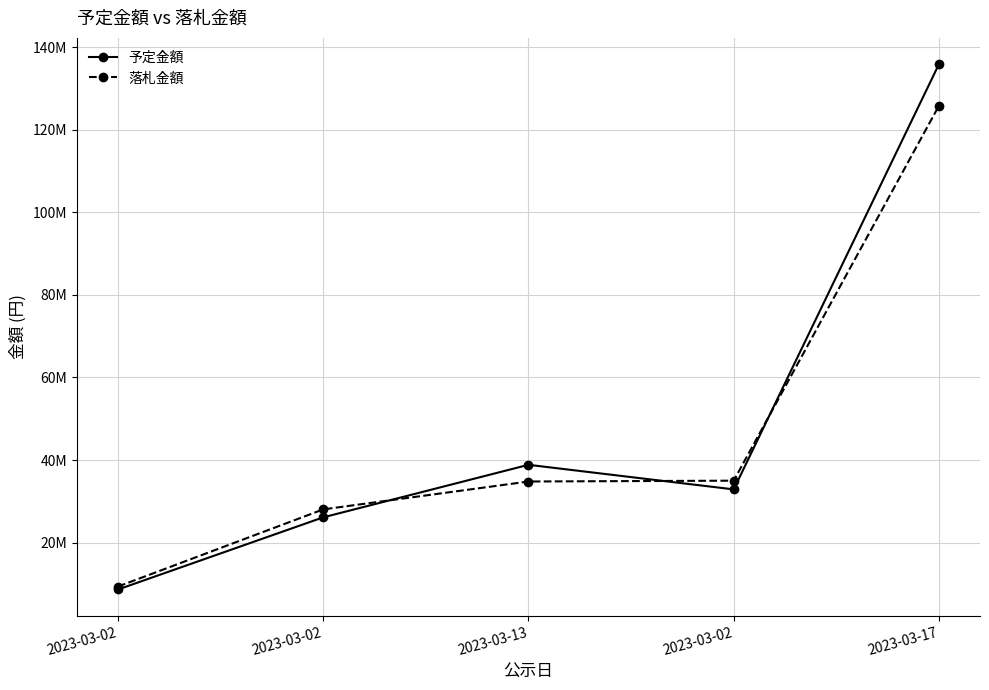

The 落札金額 series shows 50442994 at 2023-03-13. True or false?

False